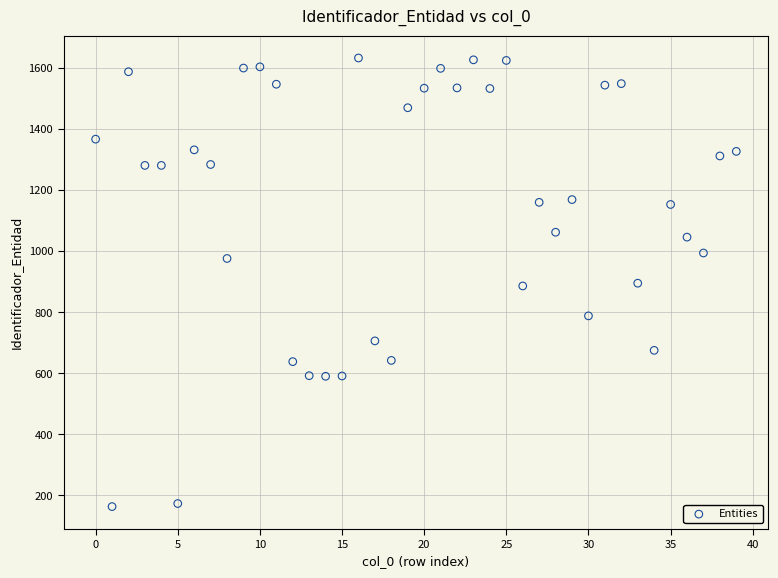

What is the range of Y values (max minus min)?

1470